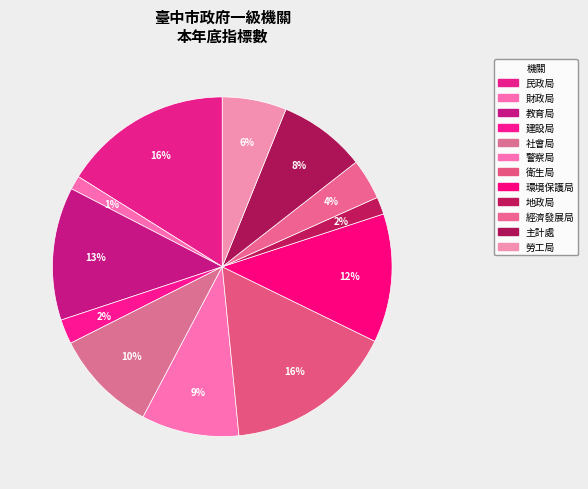

How many slices are in this pie chart?

12